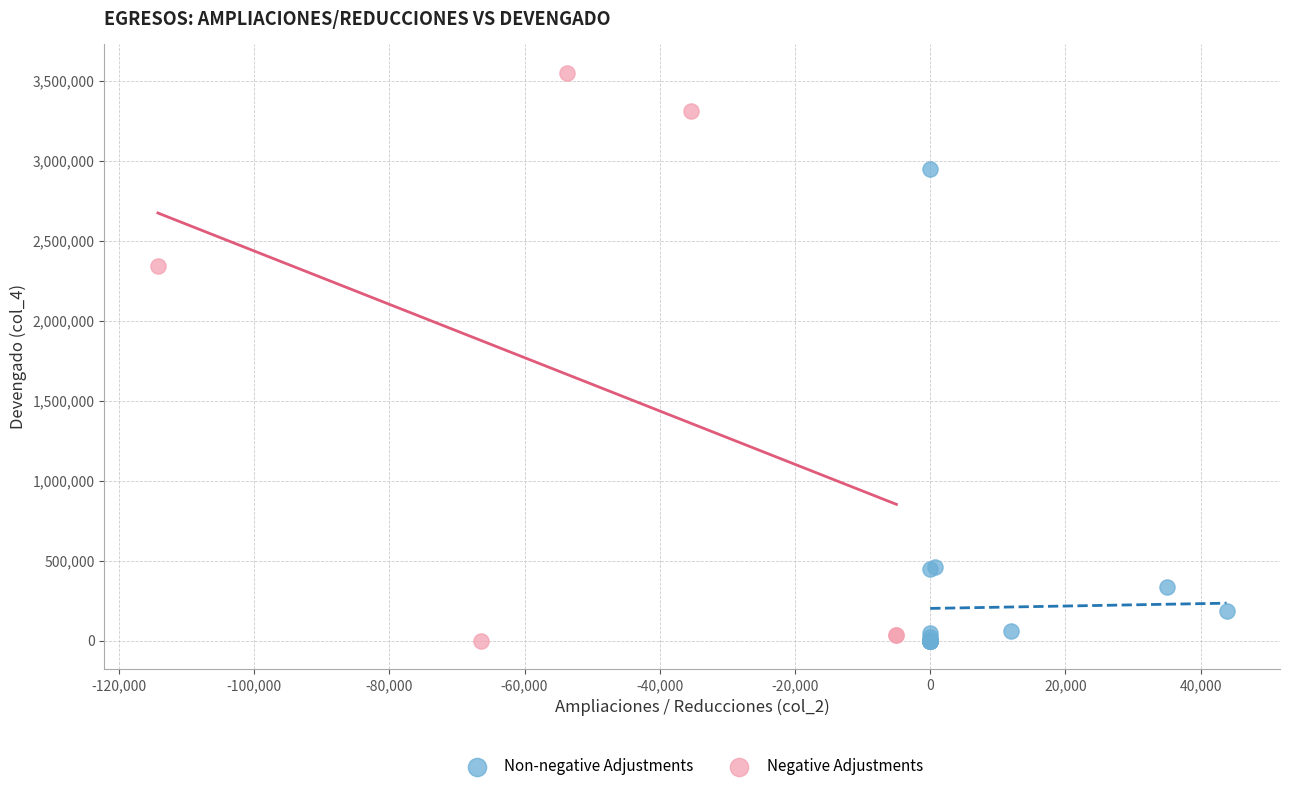

Which series contains the highest Y value?

Negative Adjustments